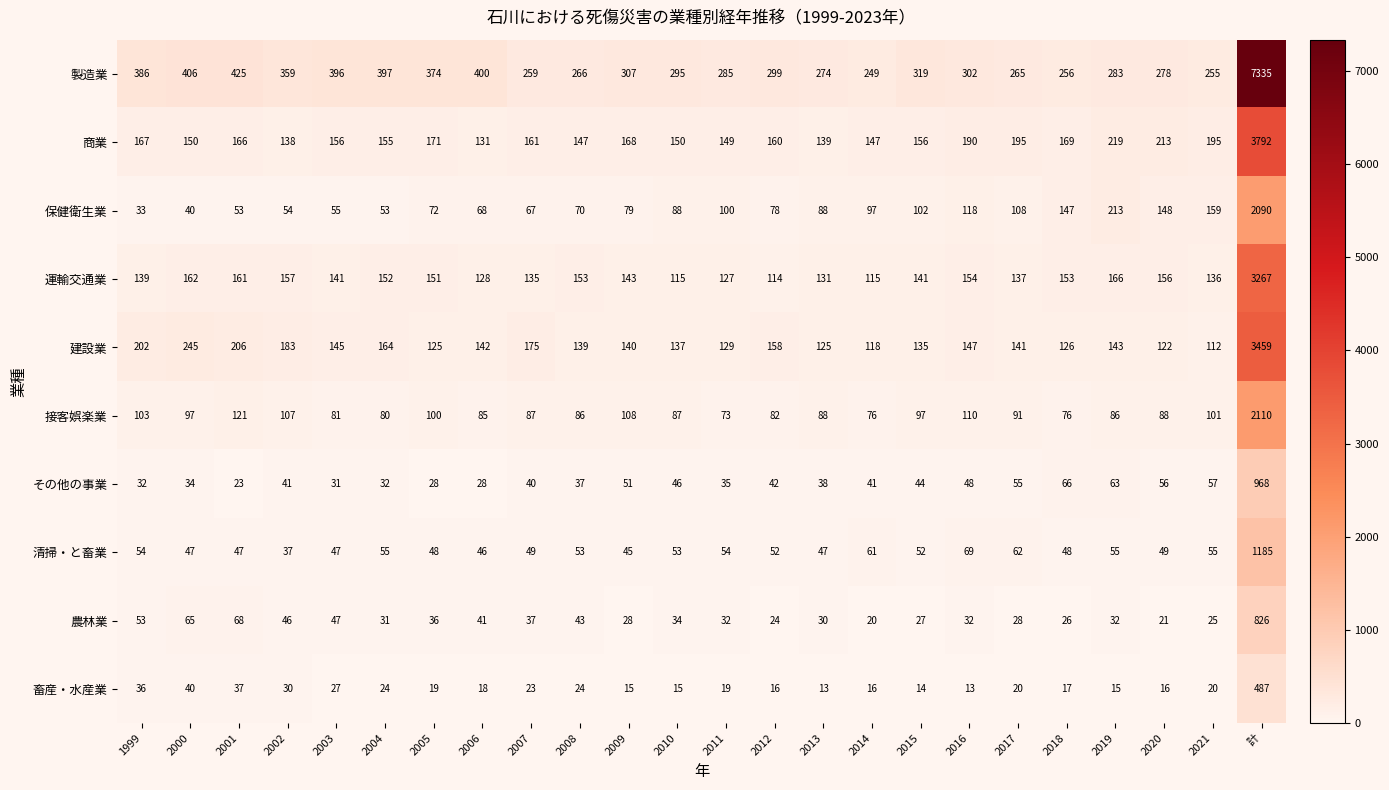

Rank the series at 2017 from highest to lowest value.

製造業, 商業, 建設業, 運輸交通業, 保健衛生業, 接客娯楽業, 清掃・と畜業, その他の事業, 農林業, 畜産・水産業